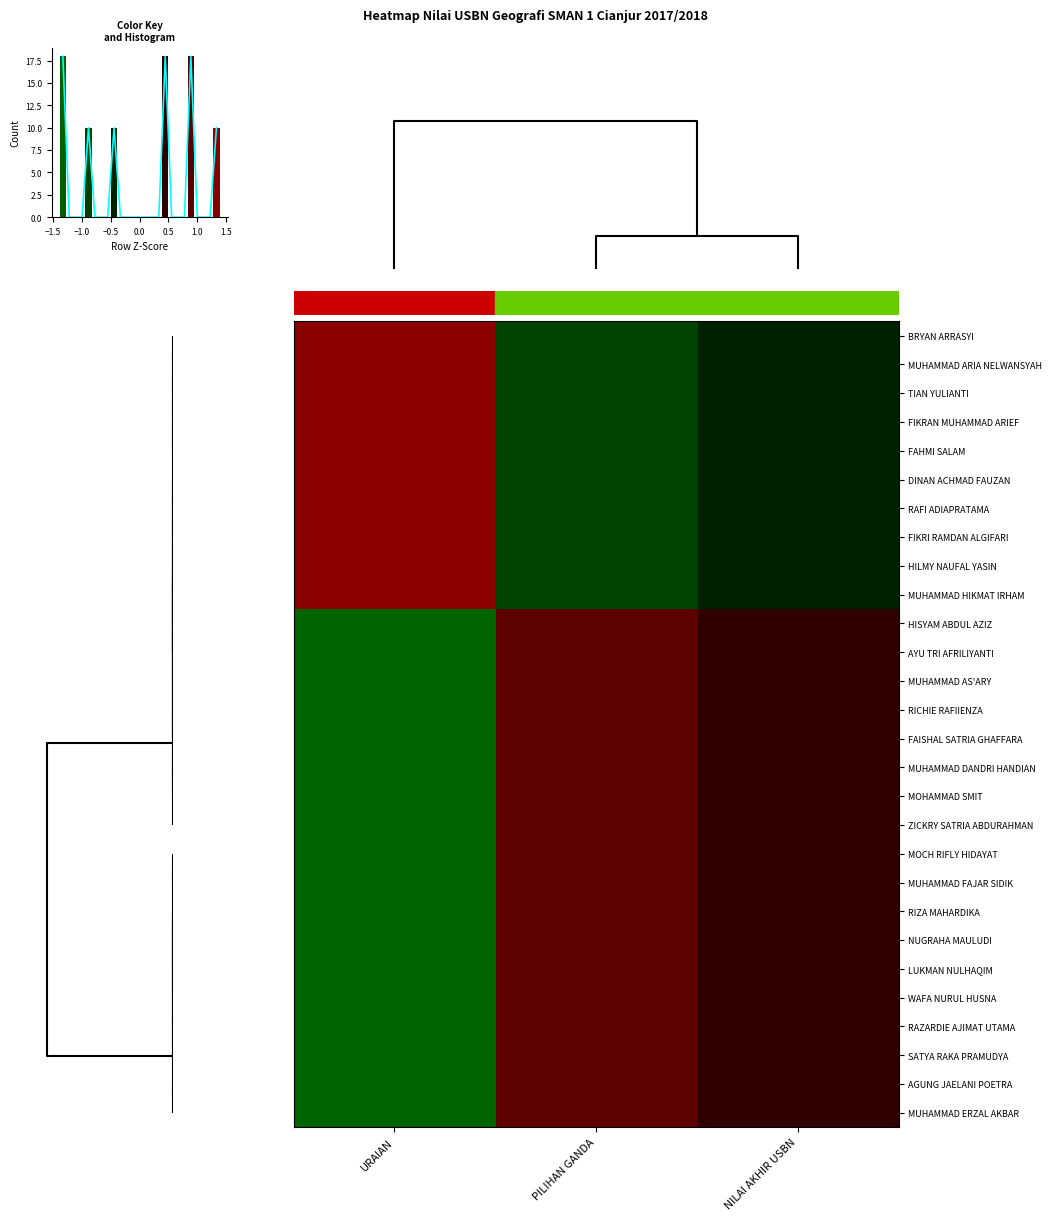

Is it true that MUHAMMAD HIKMAT IRHAM equals -1.5 at PILIHAN GANDA?

False